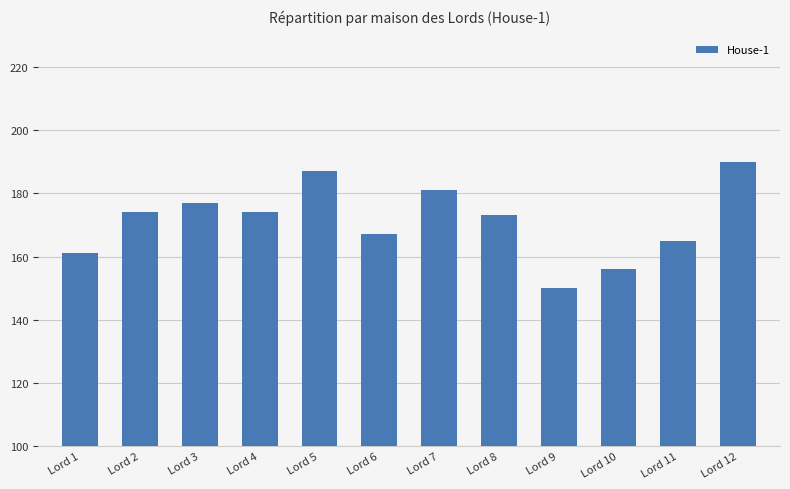

What is the difference between the second highest and minimum values?

37